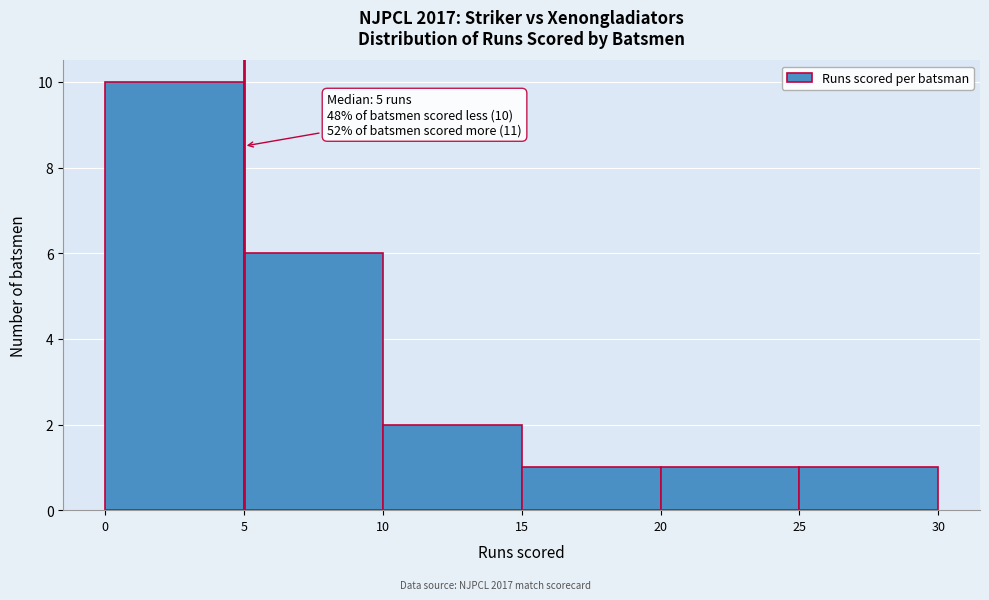

Over which range of the x-axis is the bar tallest?

0 to 5